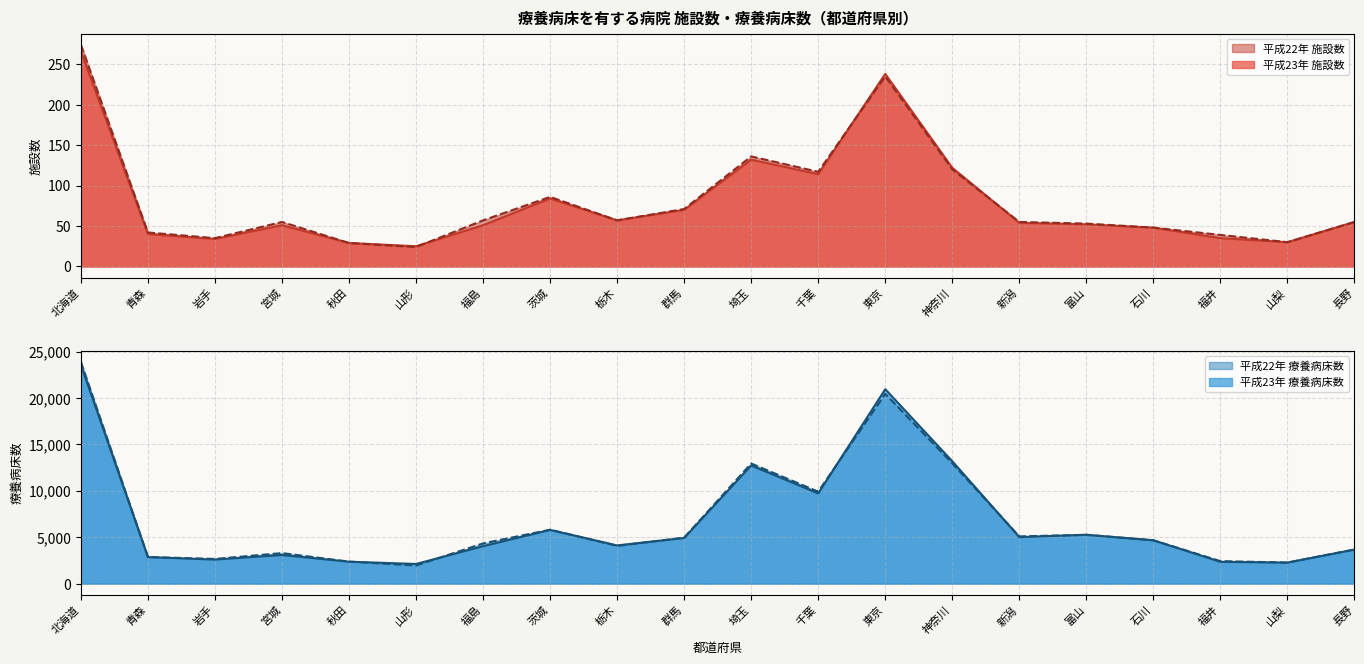

At 北海道, list the series in order from largest to smallest.

平成22年 療養病床数, 平成23年 療養病床数, 平成22年 施設数, 平成23年 施設数